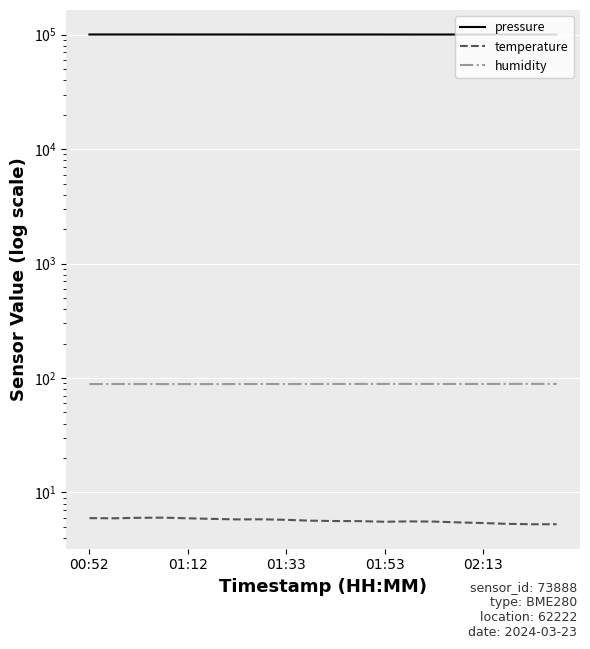

How many interior local valleys does the temperature series have?

3